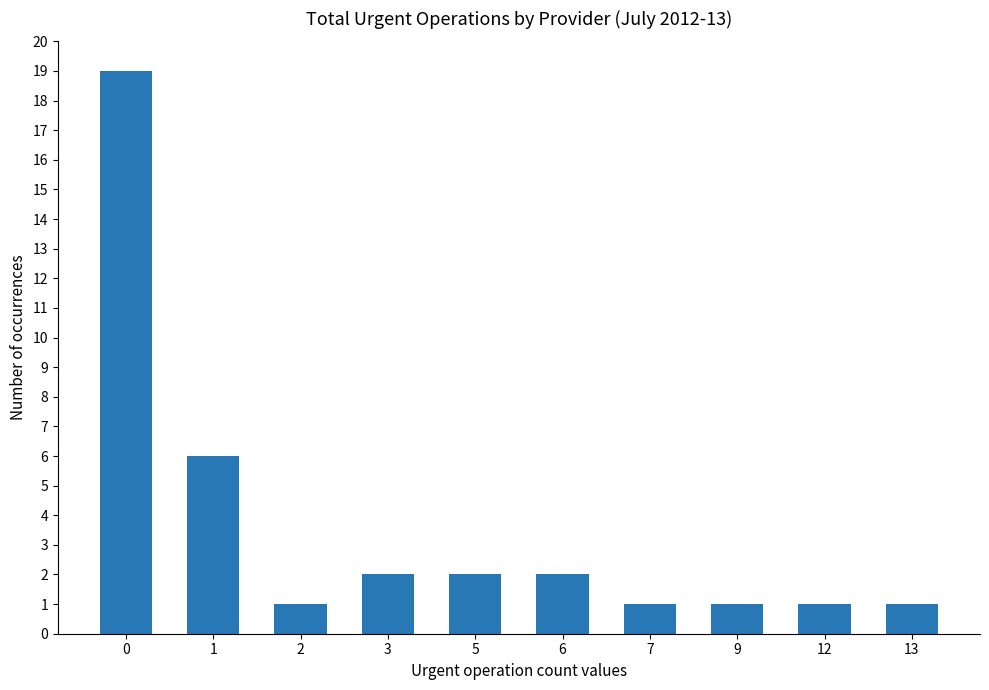

What is the sum of the values at 6 and 7?

3